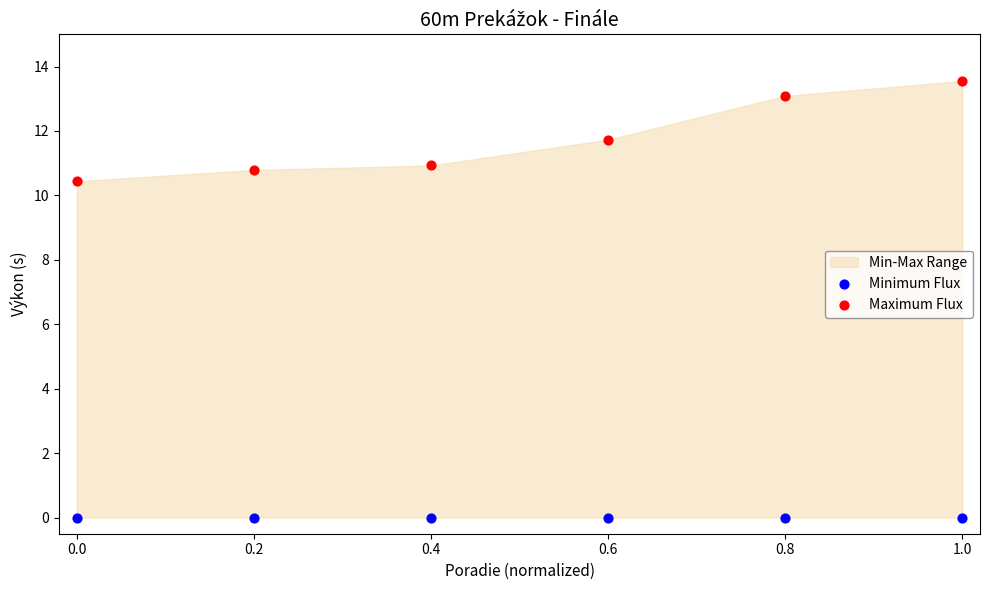

Across all data points, what is the average X value?

0.5